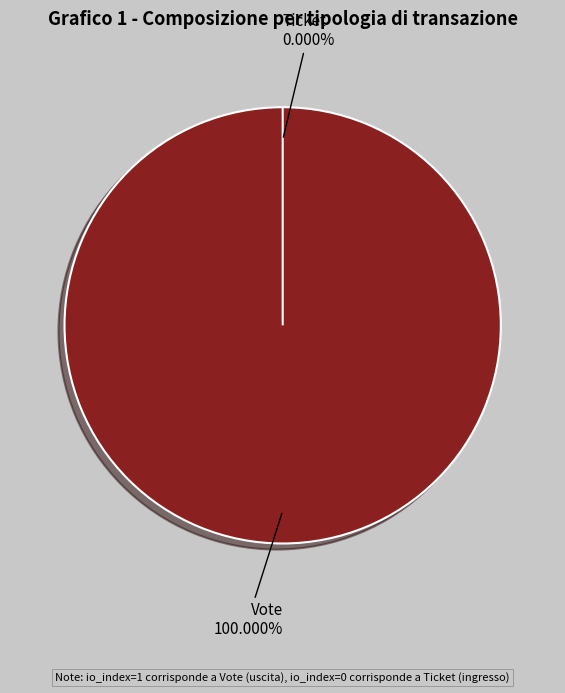

Count the number of slices in the pie.

2